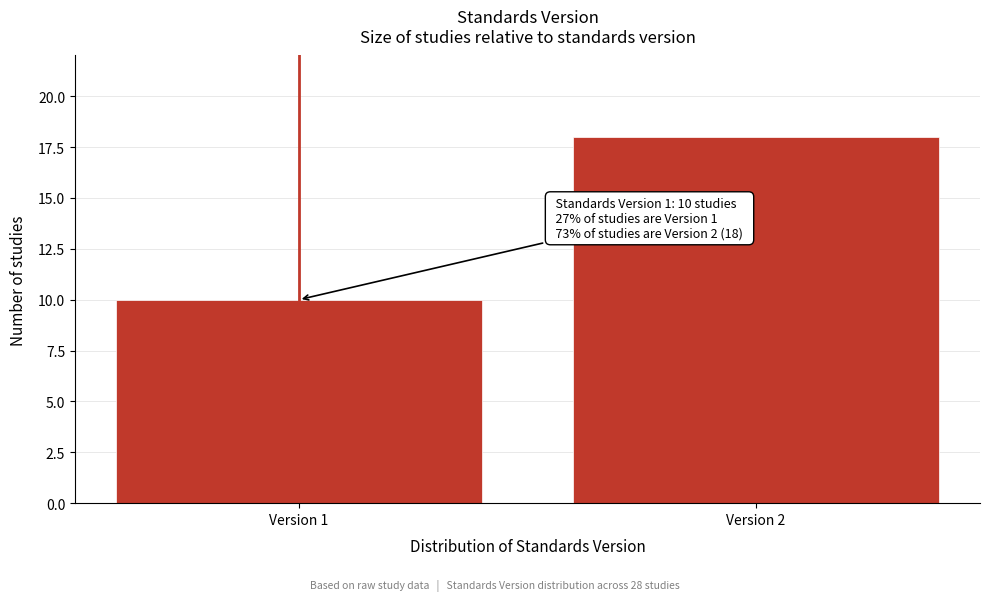

Reading right to left, list all the values displayed in this chart.

Version 2=18	Version 1=10